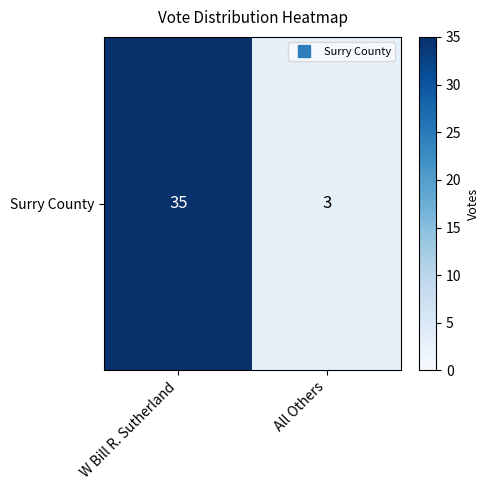

Reading left to right, list all the values displayed in this chart.

35	3